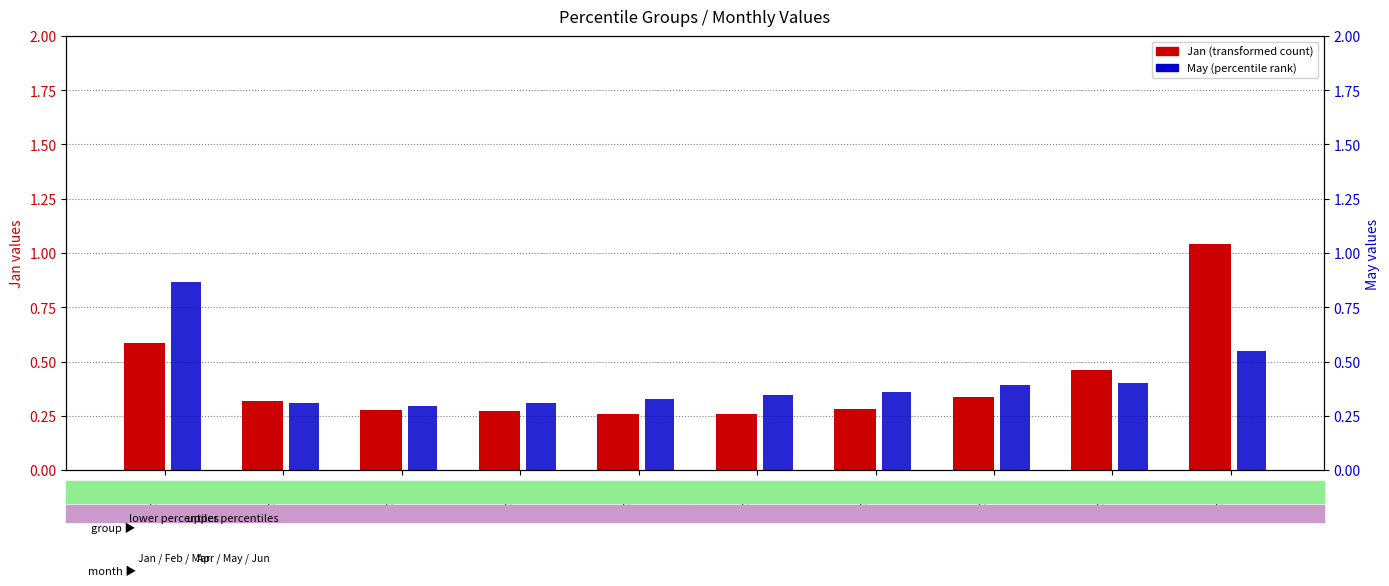

What is the difference between the second highest and minimum values in the Jan (primary) series?

0.3